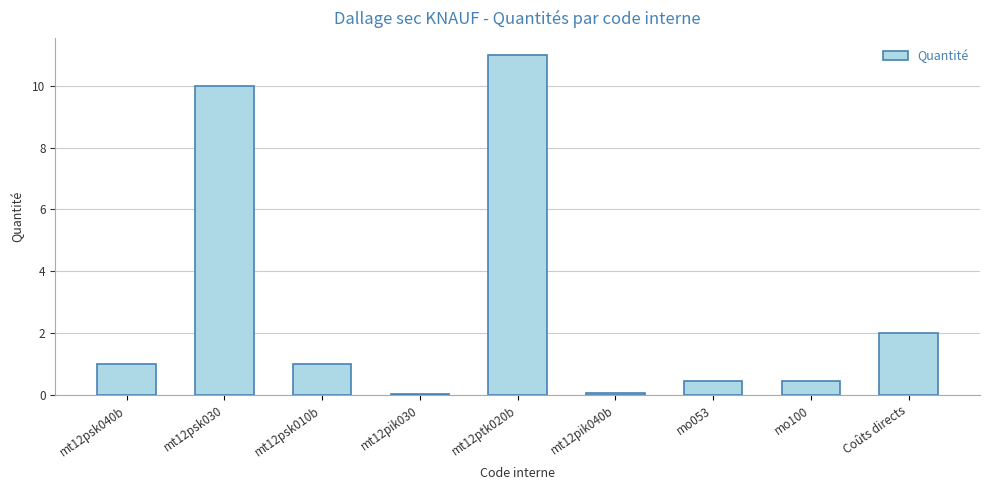

Is it true that the value at mt12ptk020b is 11.0?

True